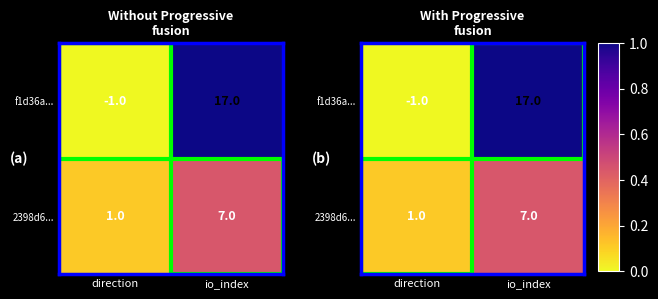

Rank the series by their maximum value, from highest to lowest.

f1d36a..., 2398d6...